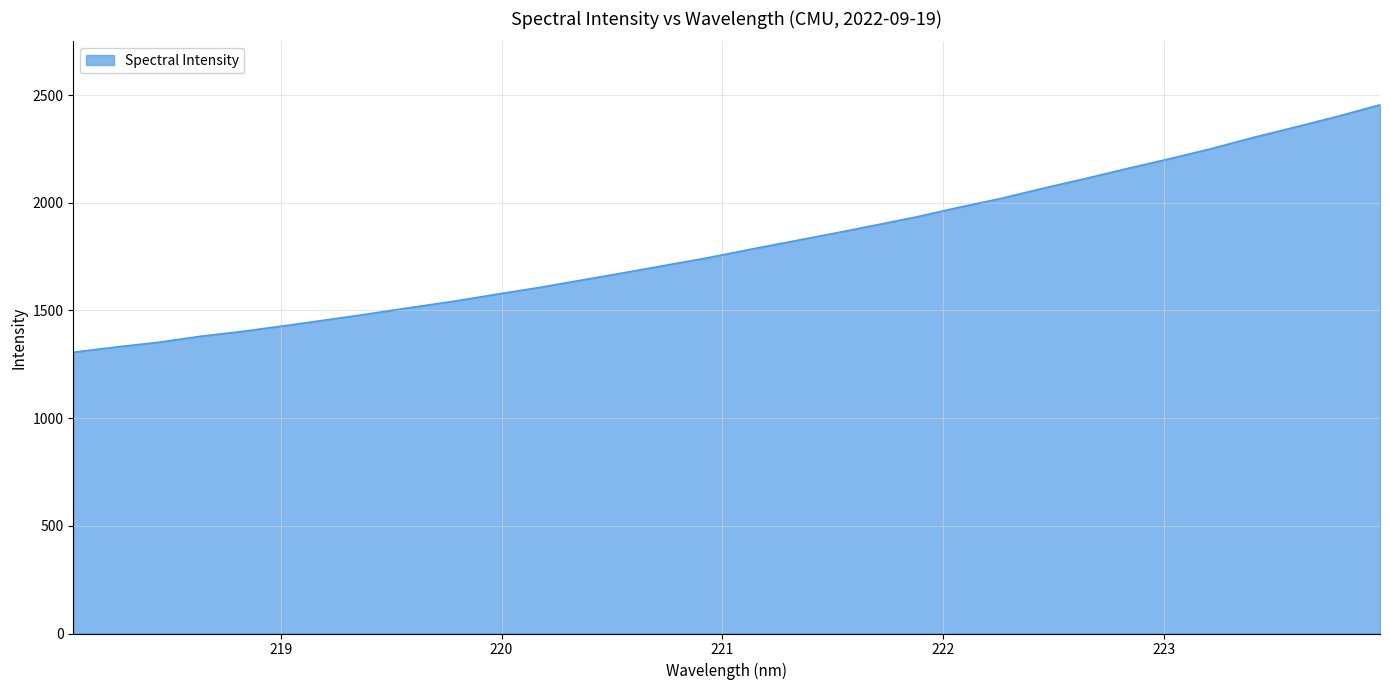

What is the smallest value displayed?

1305.6